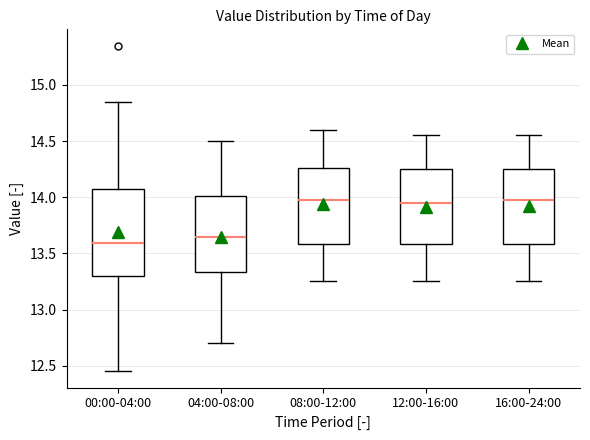

Where is the upper edge of the box for 04:00-08:00 on the y-axis? The values are not printed on the chart, so give them approximately, as read against the axis.

14.00